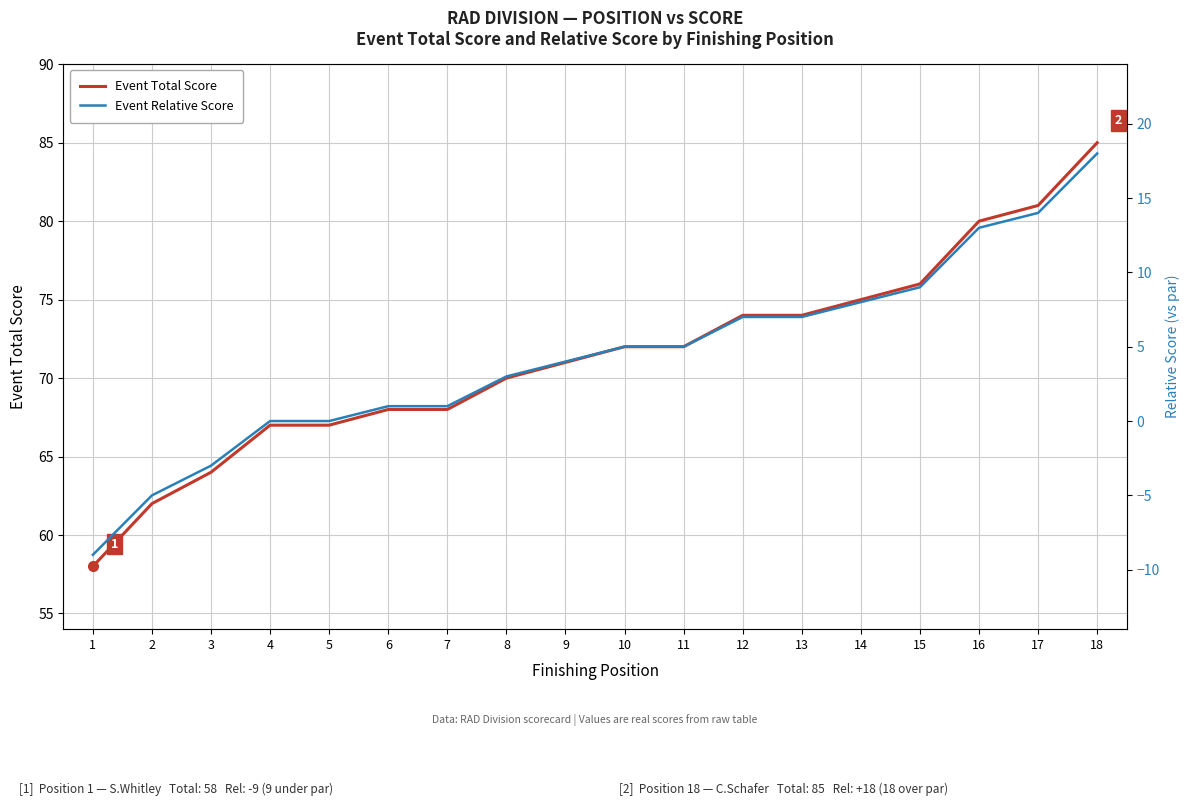

What is the difference between the Event Relative Score values at 17 and 15?

5